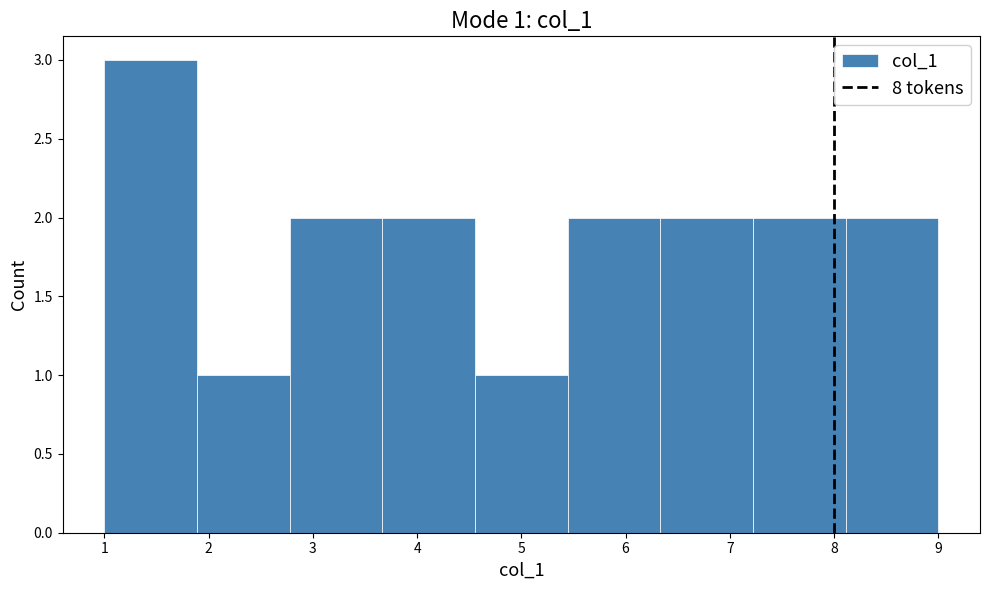

Over which range of the x-axis is the bar tallest?

1.0 to 1.9